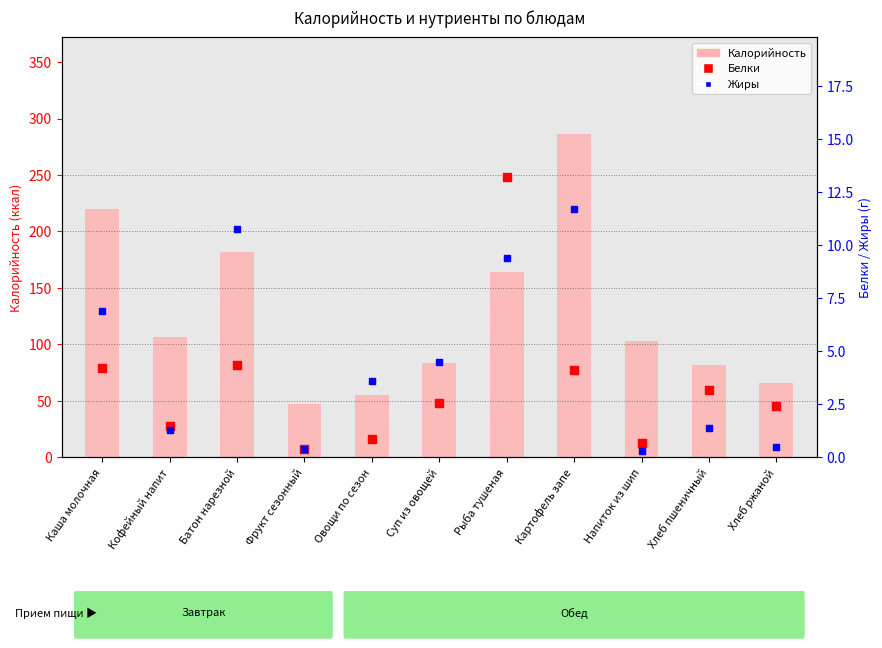

Which series has the largest total across all categories?

Калорийность